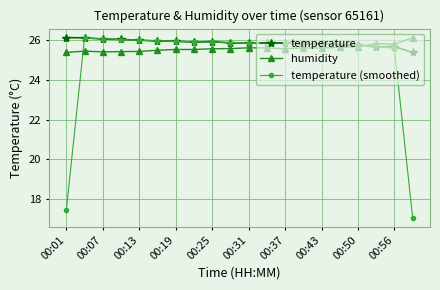

What is the value of the humidity point at the 12th from the left?

25.6